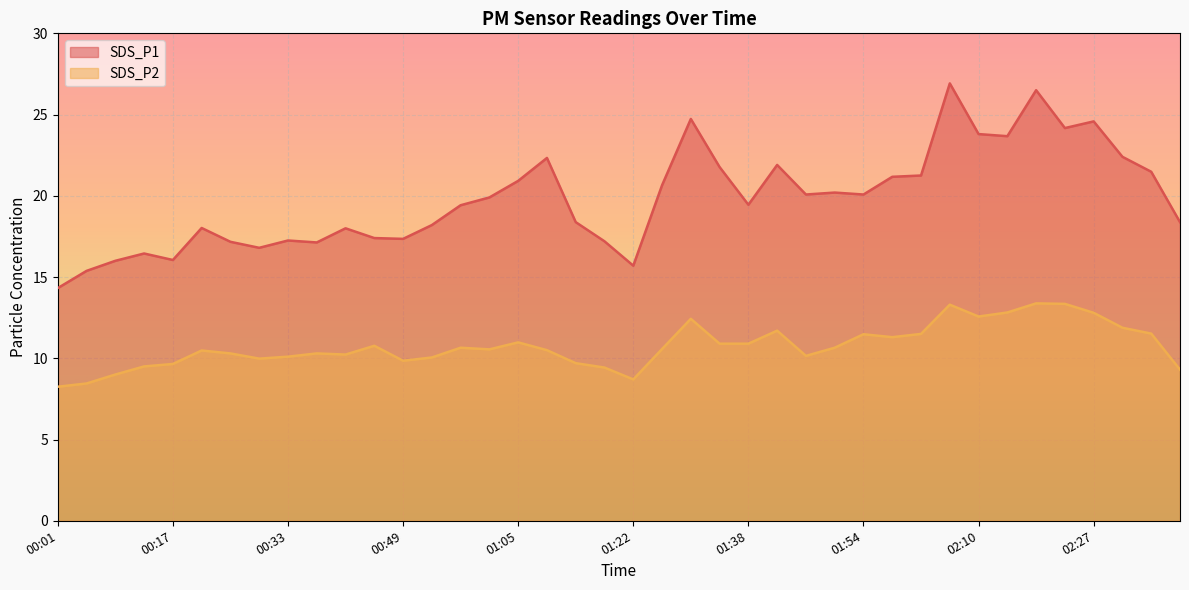

What value does the SDS_P1 series have at 01:50?

20.2